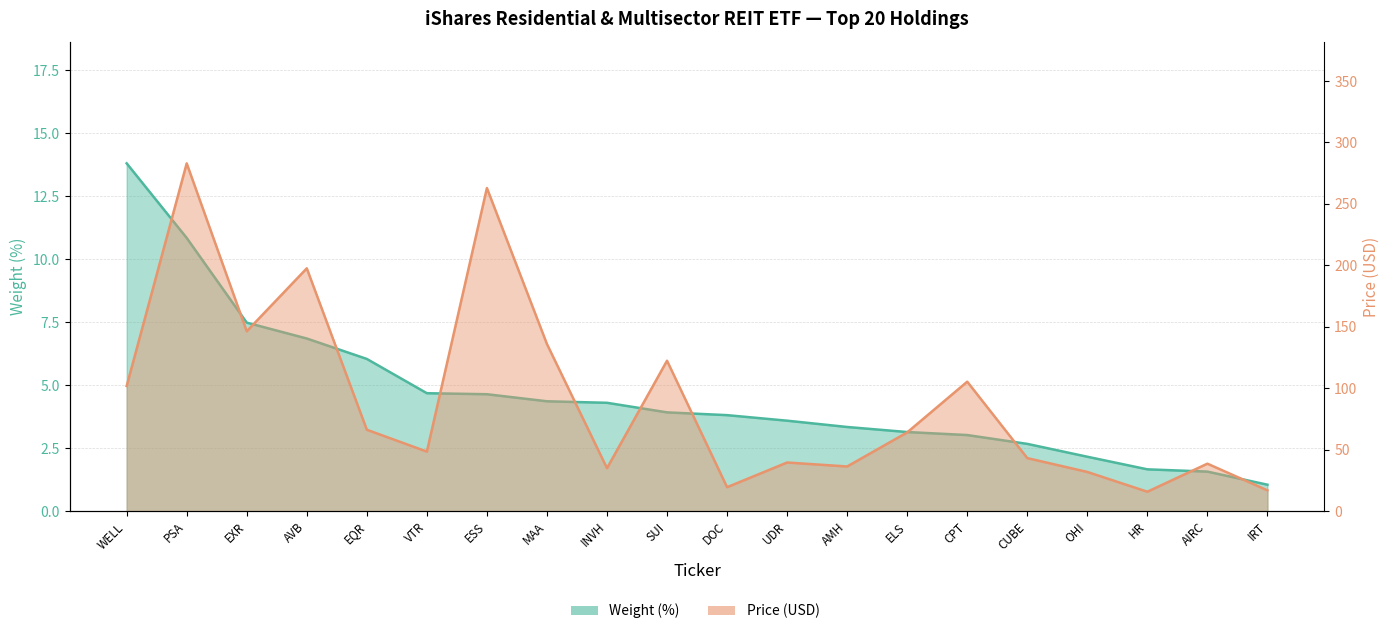

True or false: Weight (%) has more than 1 points higher than both neighbors.

False